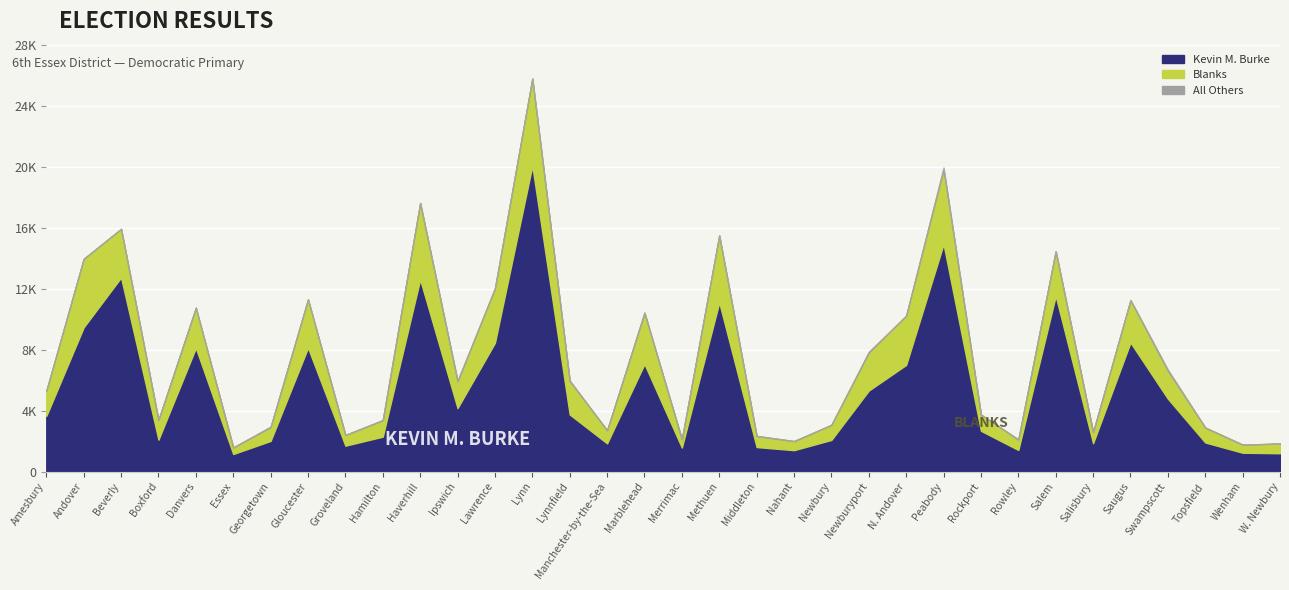

In All Others, how many points are lower than both neighbors (excluding endpoints)?

11